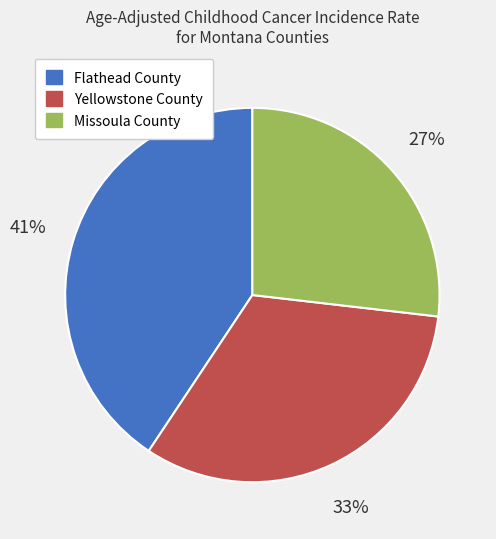

Which category has the biggest portion of the pie?

Flathead County